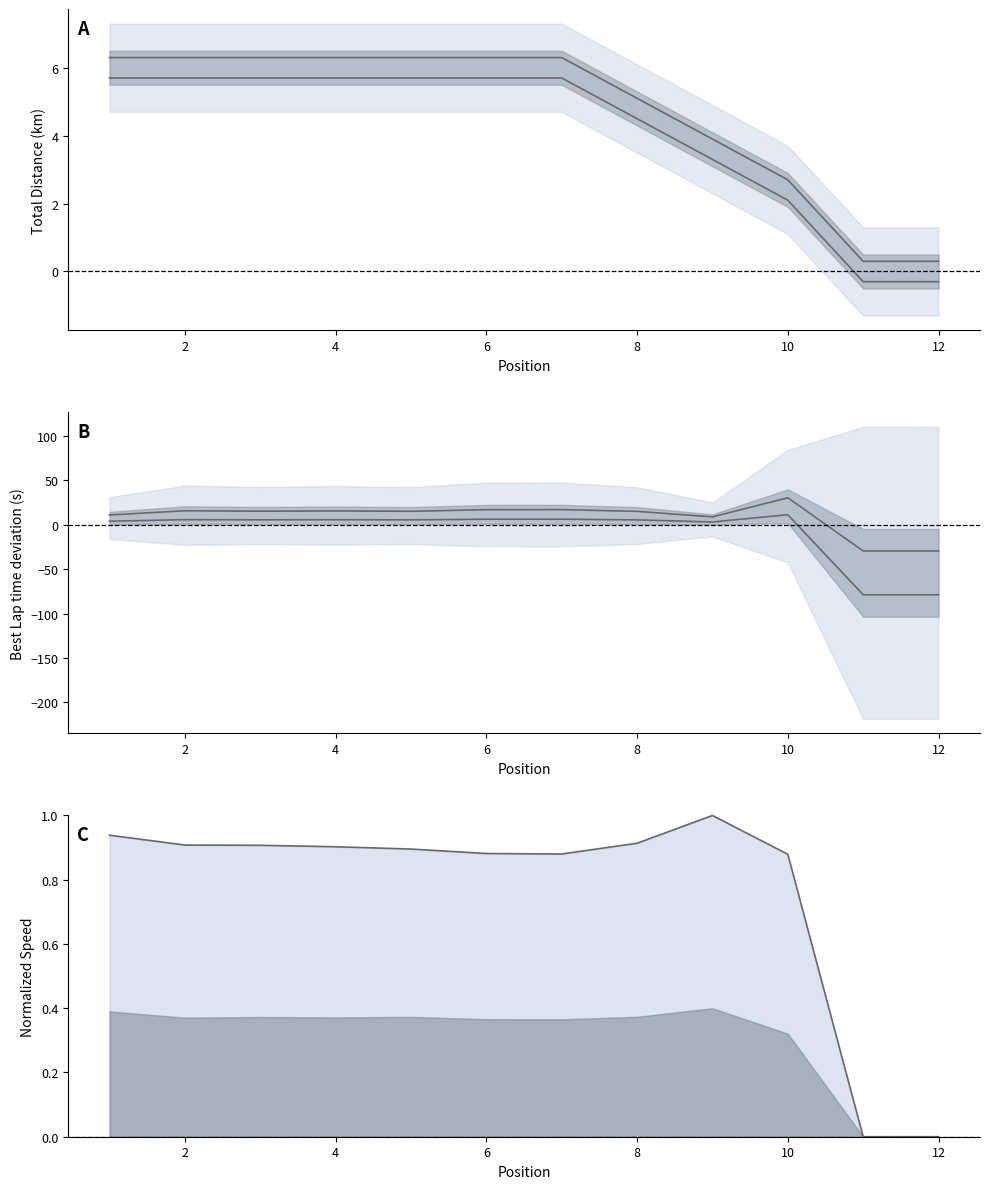

True or false: Upper line and Lower line cross at least once.

False